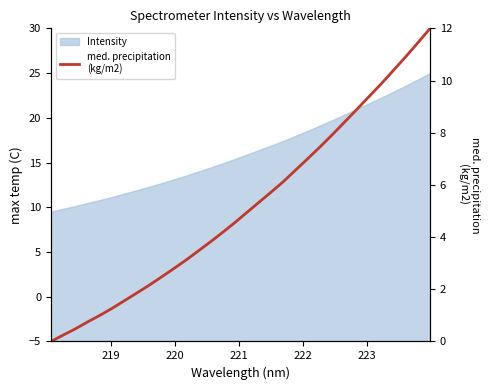

What is the difference between the second highest and second lowest values?

11.2